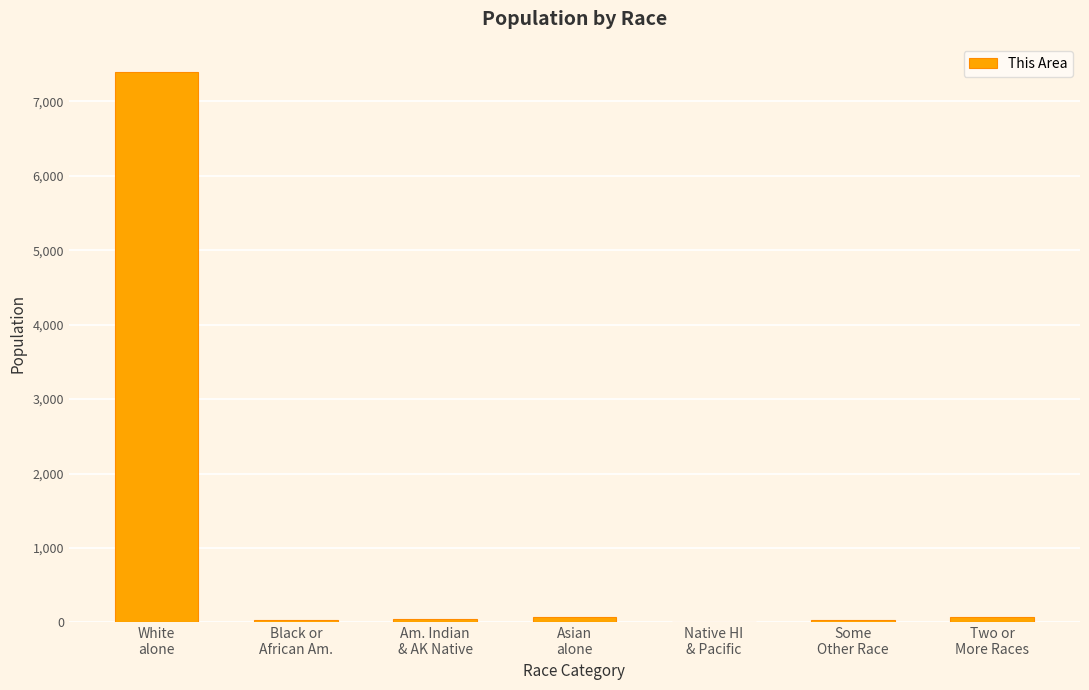

What is the sum of all values?

7646